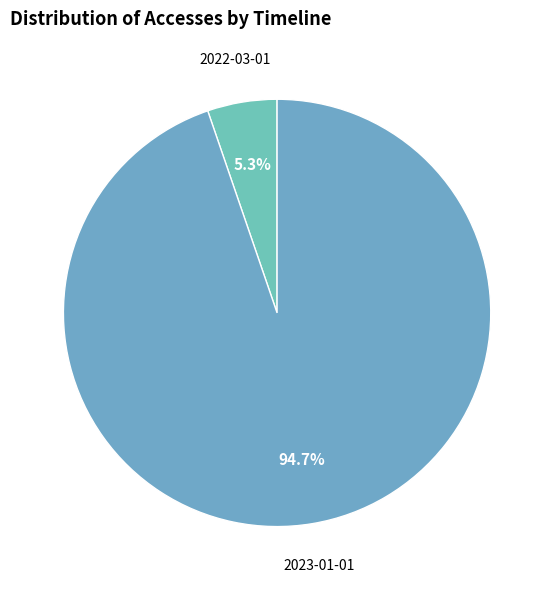

What percentage do 2023-01-01 and 2022-03-01 together represent?

100.0%